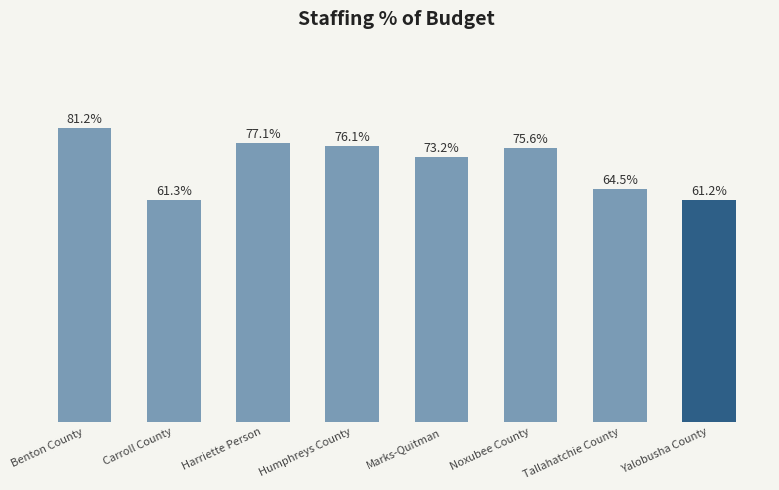

Are the bars horizontal?

No